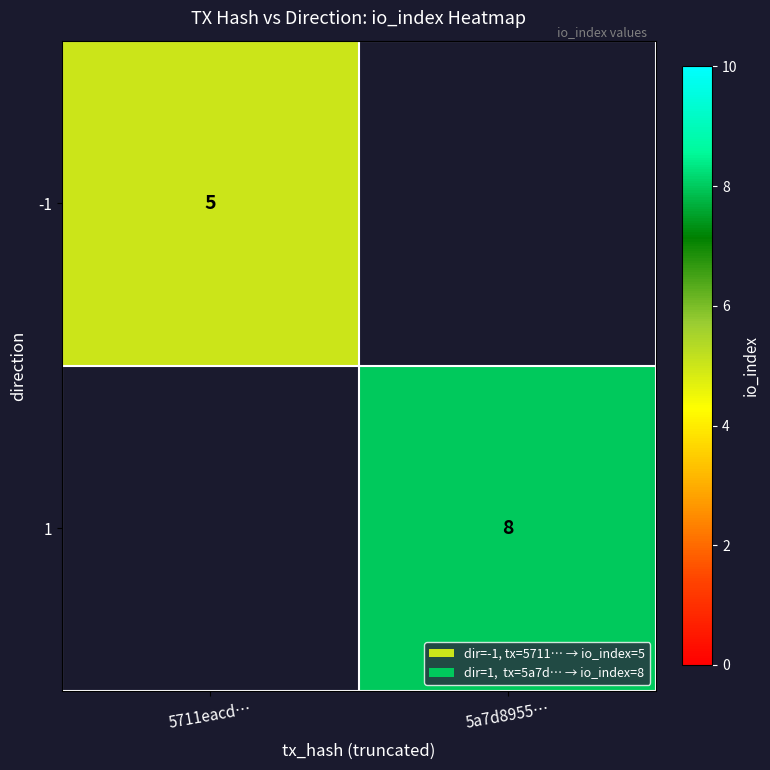

Which has a higher value, 5711eacd… or 5a7d8955…?

5a7d8955…